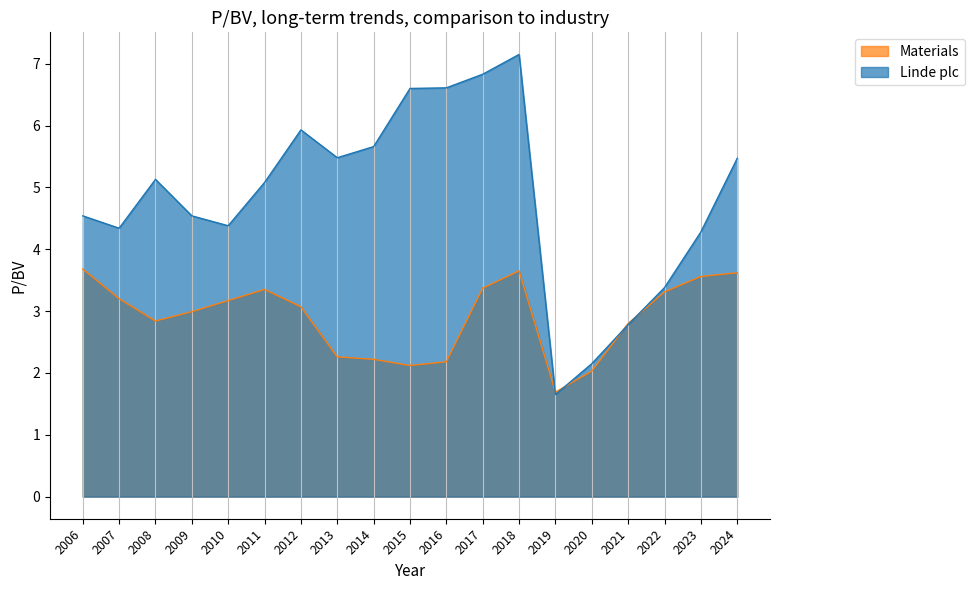

Where is Materials nearest to the value 2?

2020